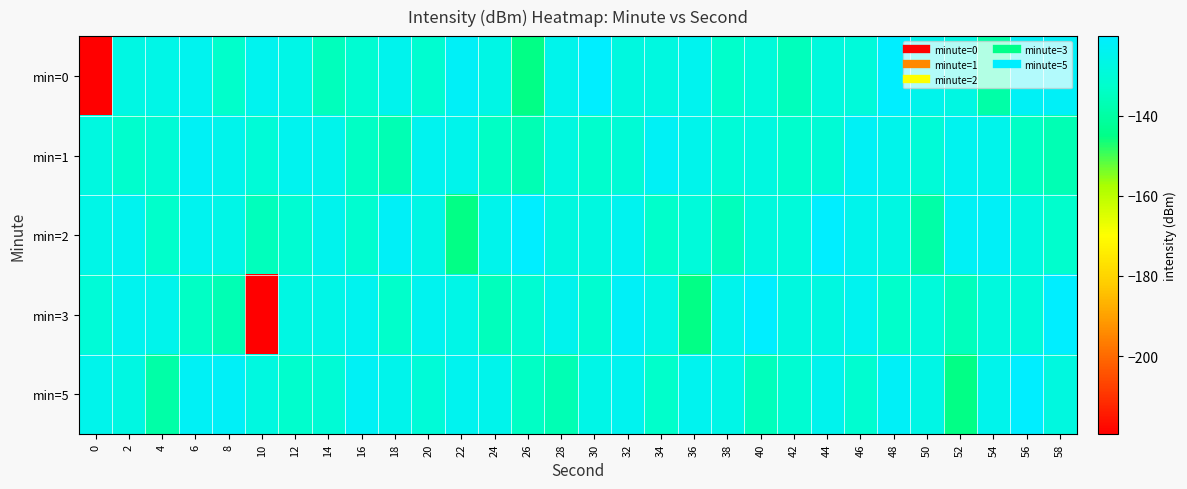

Which series has the largest range (max minus min)?

min=0